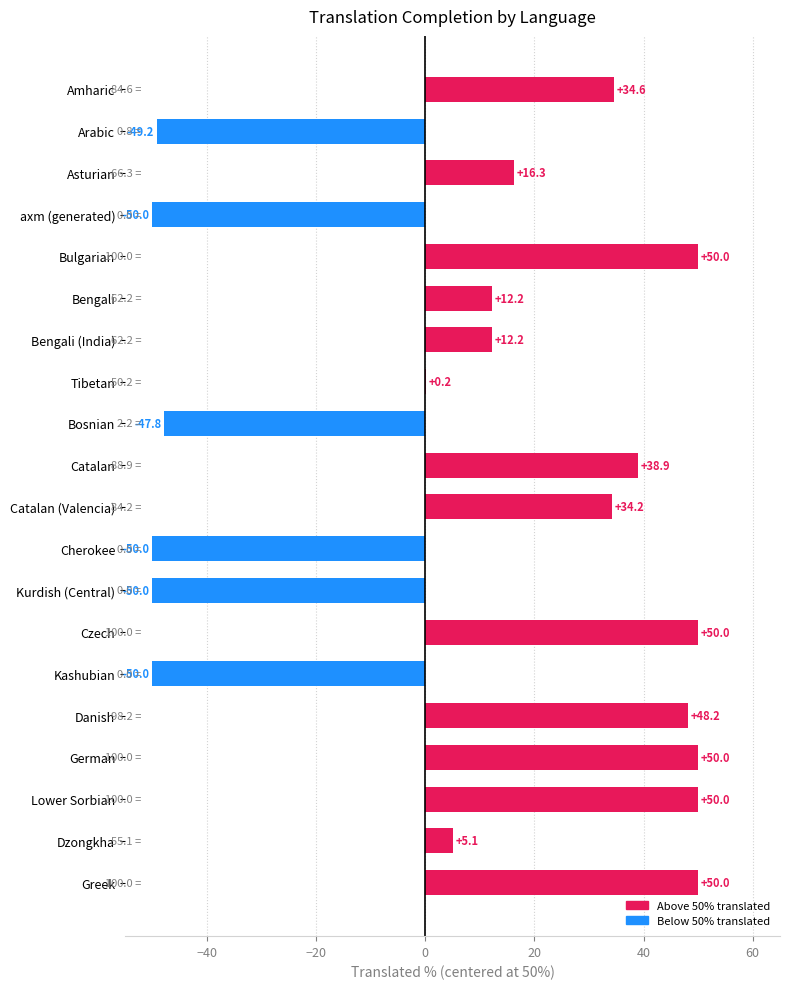

At which label is the value closest to 0?

Tibetan